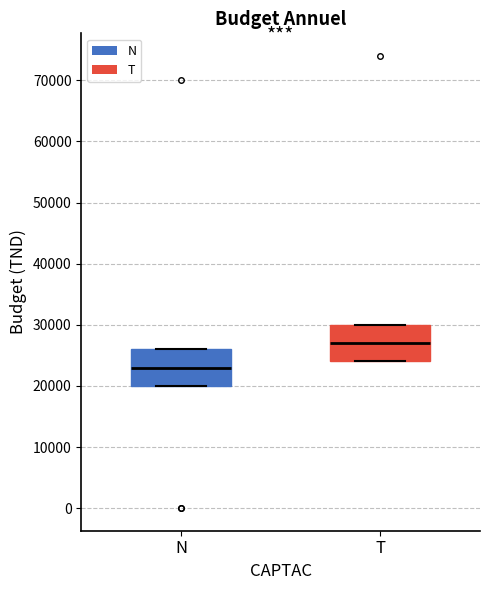

Reading left to right, transcribe this box plot: for each box, give where its median line is, the range the box spans, and where its two whiskers end, as read against the y-axis. The values are not printed on the chart, so give them approximately, as read against the axis.

N: median 23000, box 20000 to 26000, whiskers 20000 to 26000
T: median 27000, box 24000 to 30000, whiskers 24000 to 30000